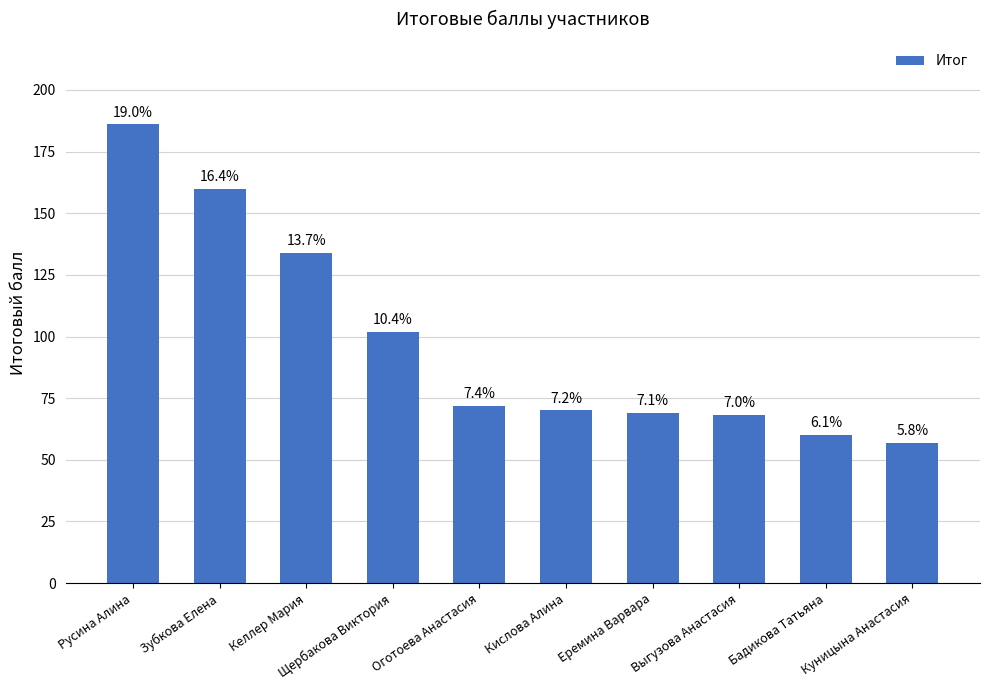

What is the average value?

98